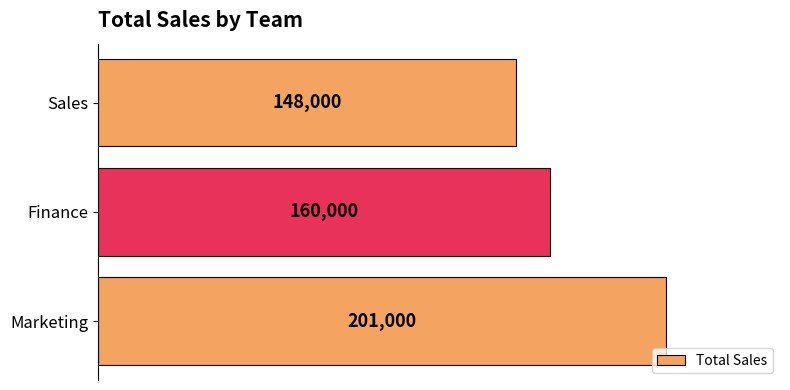

Reading top to bottom, transcribe all the data shown in this chart.

Sales=148000	Finance=160000	Marketing=201000